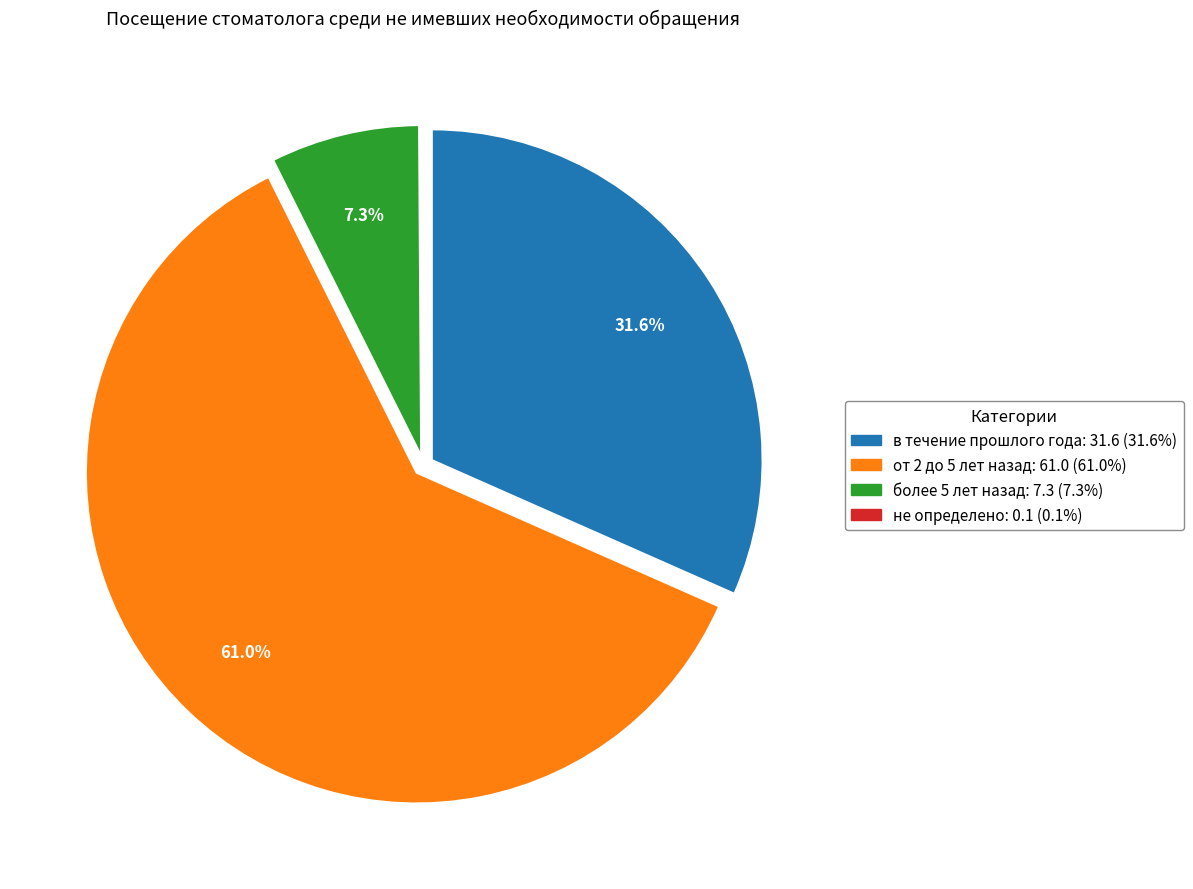

What percentage do более 5 лет назад and от 2 до 5 лет назад together represent?

68.3%